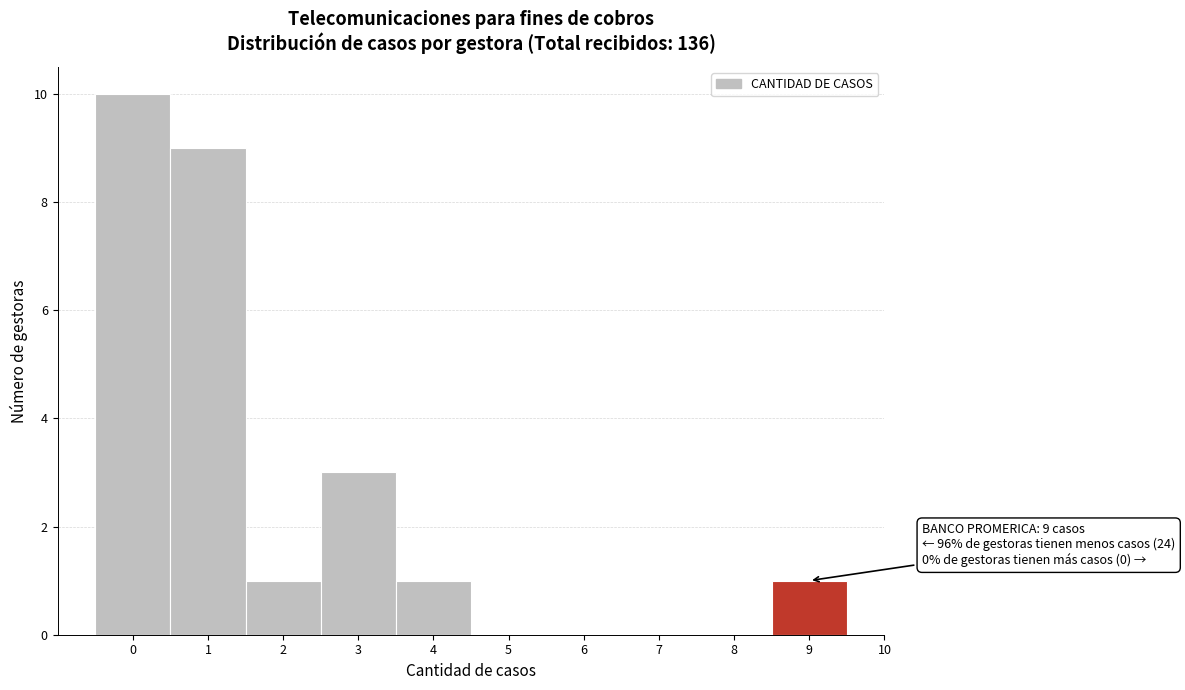

Which range on the x-axis has the tallest bar?

-0.5 to 0.5